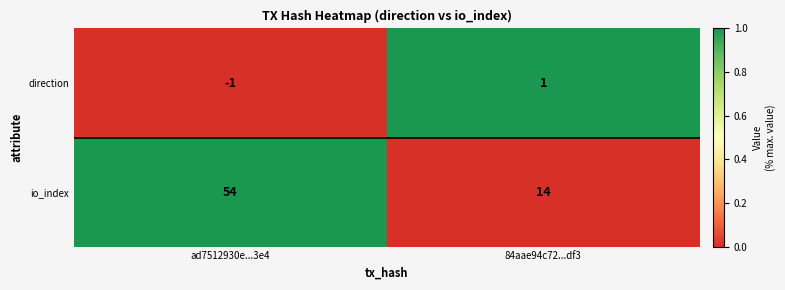

Reading left to right, transcribe all the data shown in this chart.

direction: -1	1
io_index: 54	14